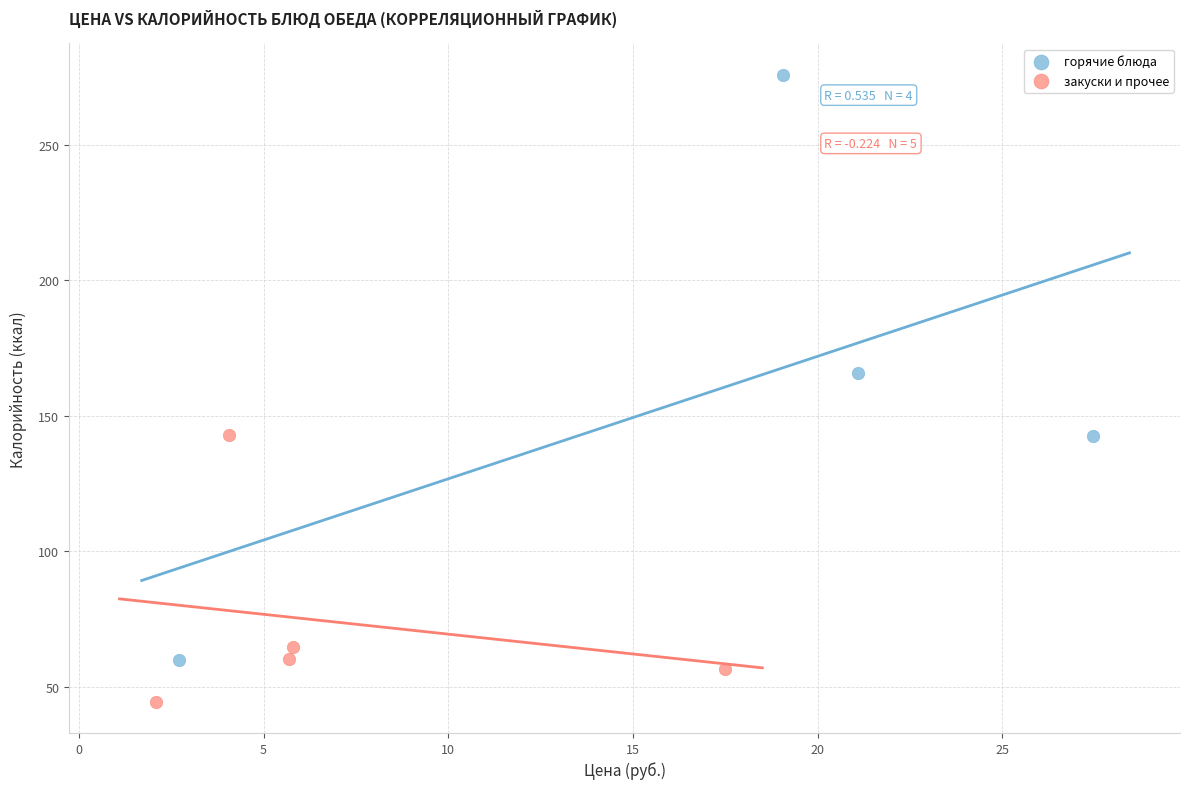

Which series contains the lowest Y value?

закуски и прочее